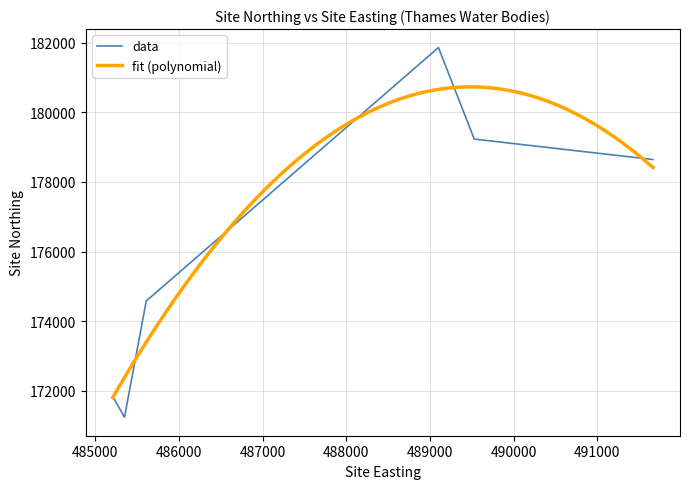

What is the maximum value for fit (polynomial)?

180730.4